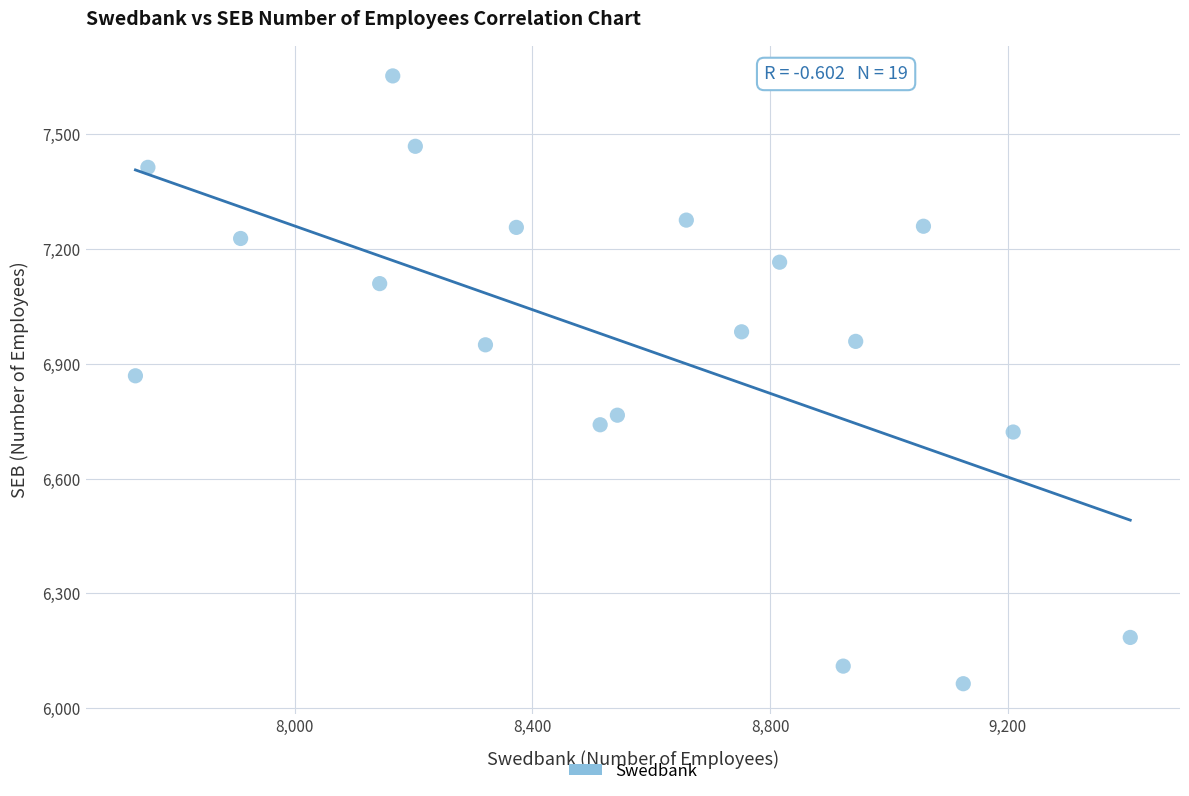

What is the range of X values (max minus min)?

1674